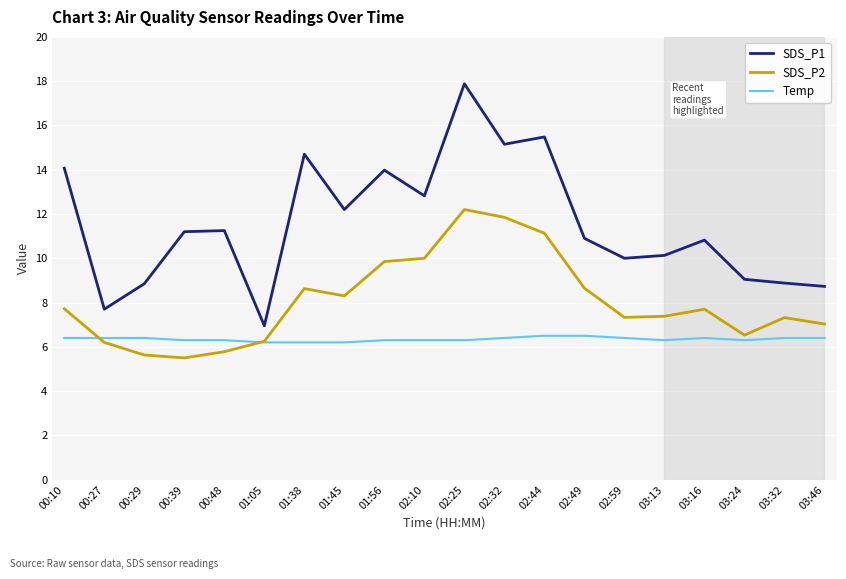

List the series in order of their peak value, lowest first.

Temp, SDS_P2, SDS_P1